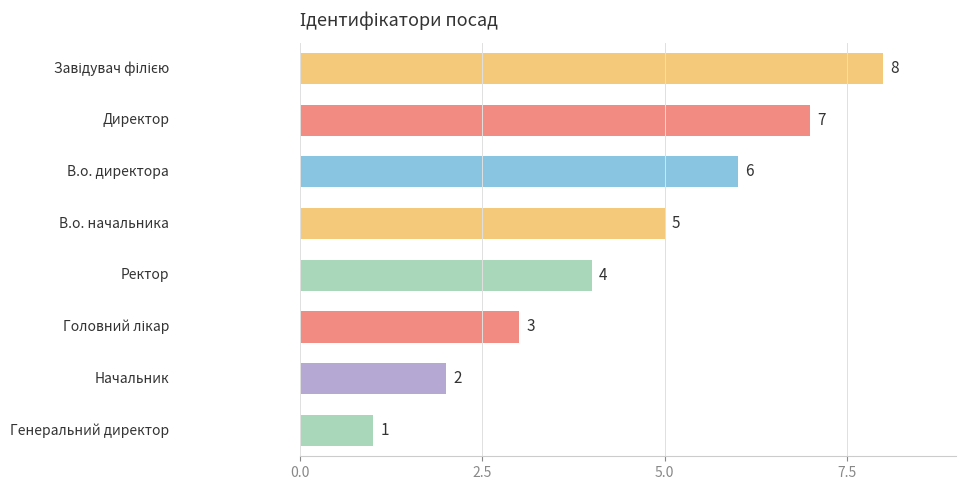

What is the difference between the maximum and minimum values?

7